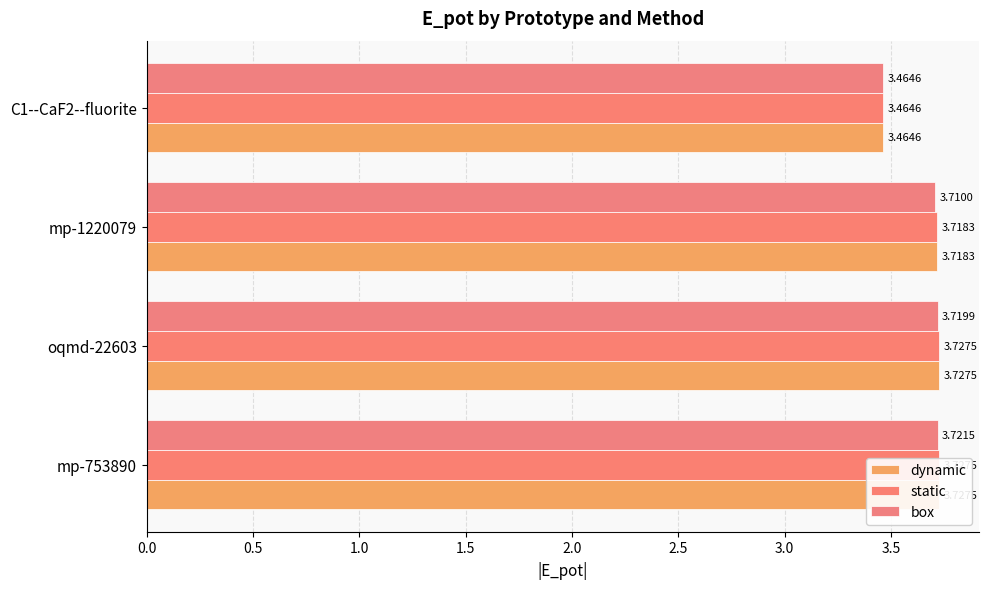

What position from the right is C1--CaF2--fluorite?

1